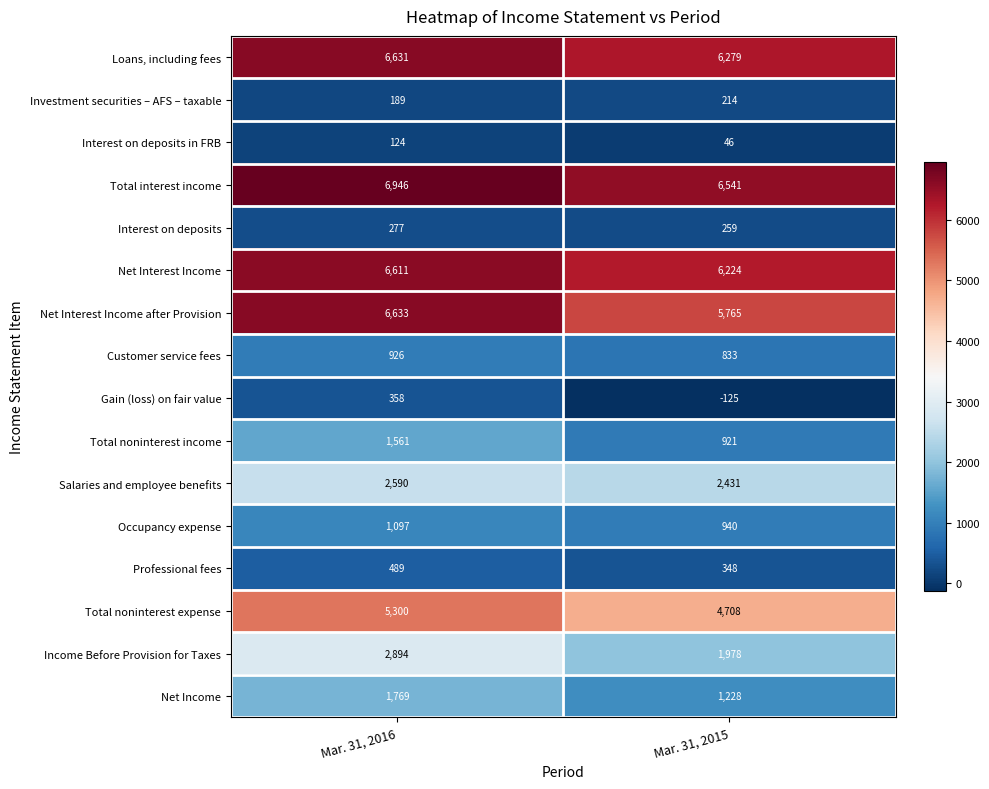

What is the difference between the maximum and minimum values in the Interest on deposits in FRB series?

78